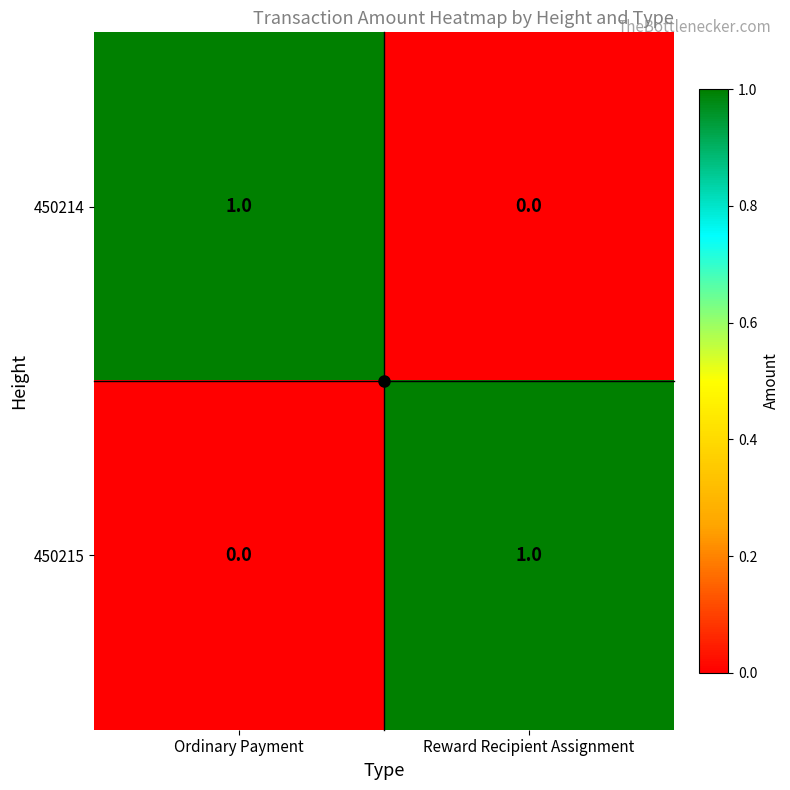

At which label is 450214 closest to 0?

Reward Recipient Assignment